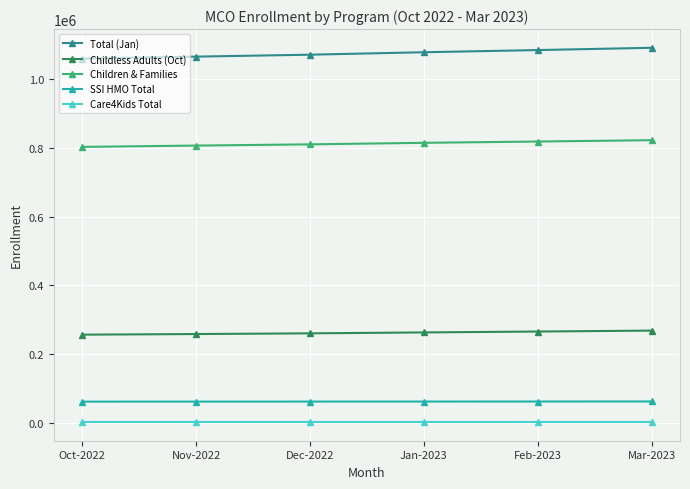

The Childless Adults (Oct) series shows 392935 at Dec-2022. True or false?

False